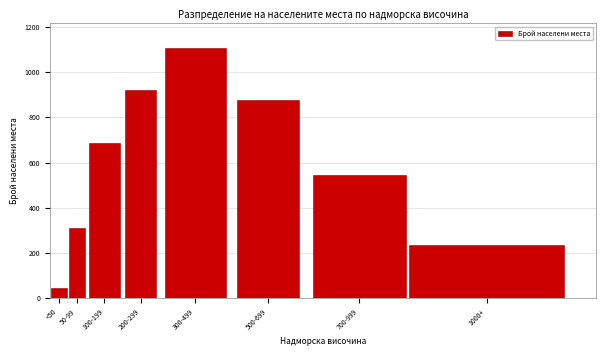

Reading left to right, transcribe all the data shown in this chart.

<50=45	50-99=312	100-199=687	200-299=923	300-499=1105	500-699=876	700-999=543	1000+=234